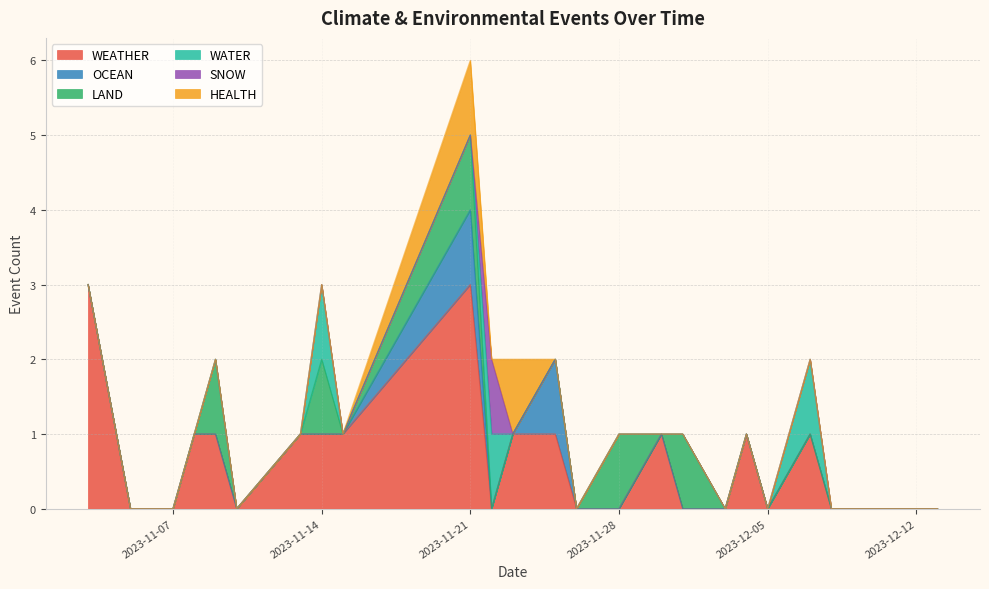

Is it true that HEALTH equals 0 at 2023-12-04?

True